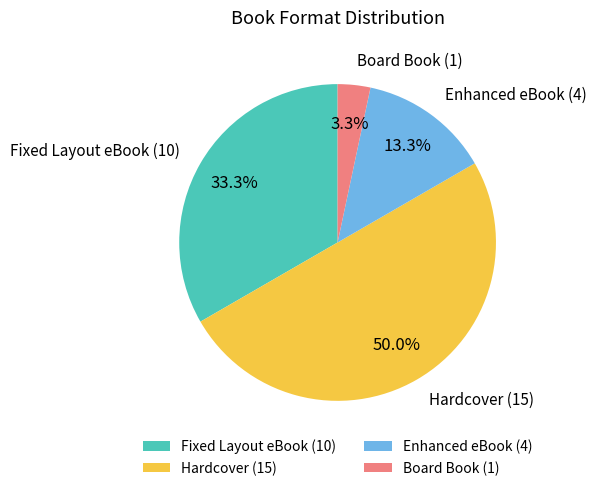

Count the number of slices in the pie.

4